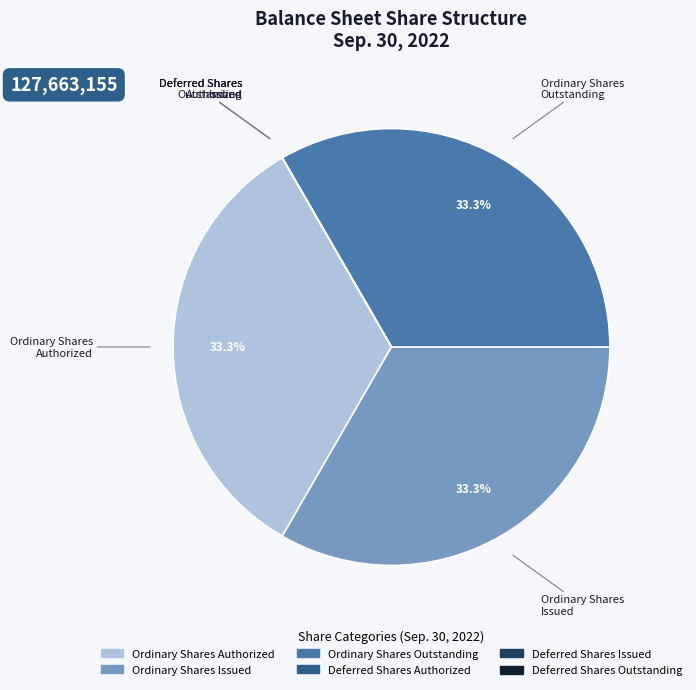

Is there any slice that represents more than half of the pie?

No